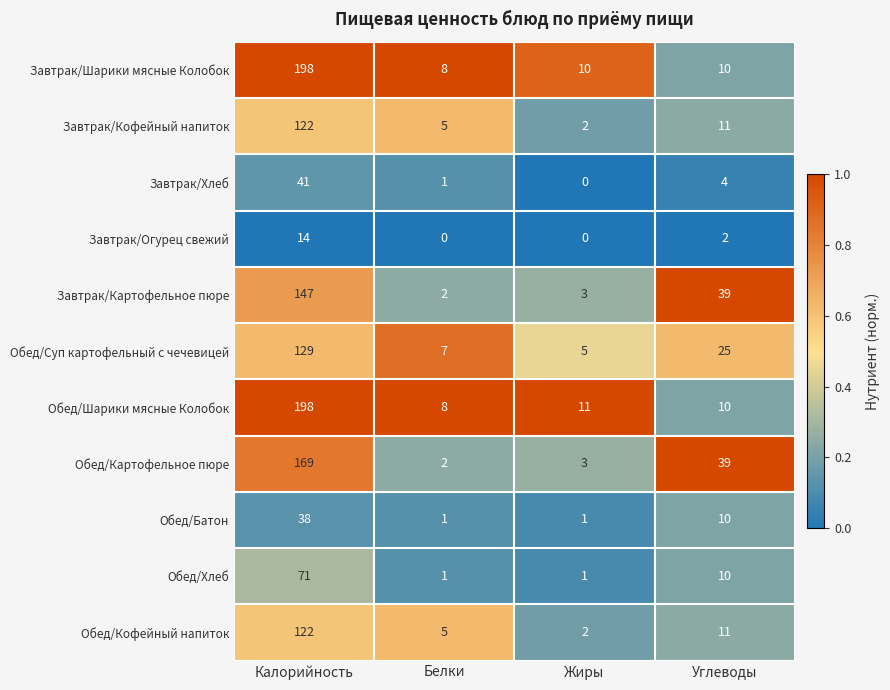

What is the total value across all series at Белки?

40